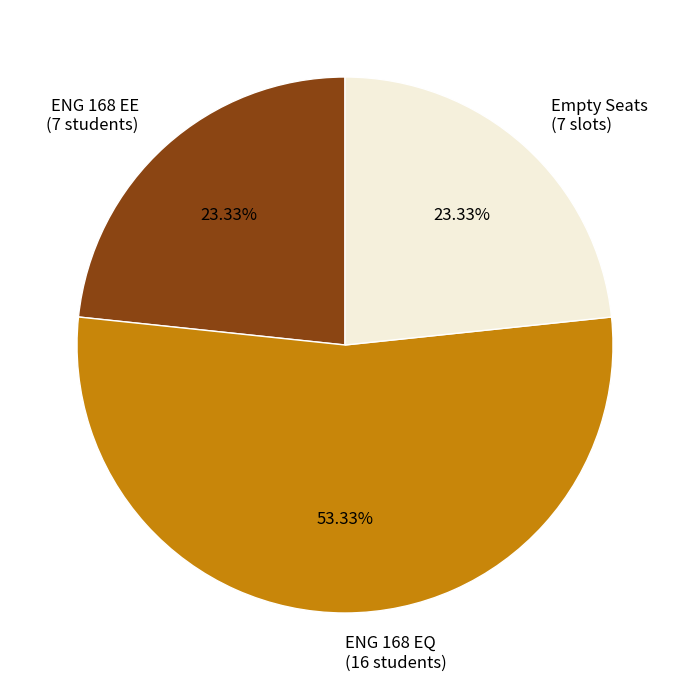

Between Empty Seats (7 slots) and ENG 168 EQ (16 students), which is larger?

ENG 168 EQ (16 students)